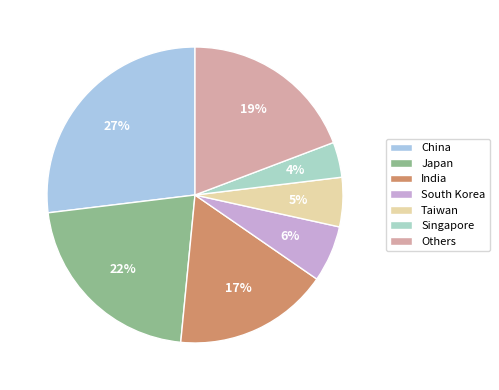

Rank the categories by value from highest to lowest.

China, Japan, Others, India, South Korea, Taiwan, Singapore